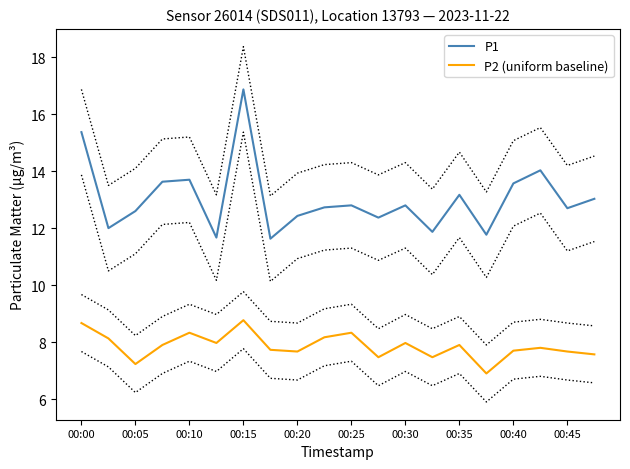

At which label does P1 reach its peak?

00:15